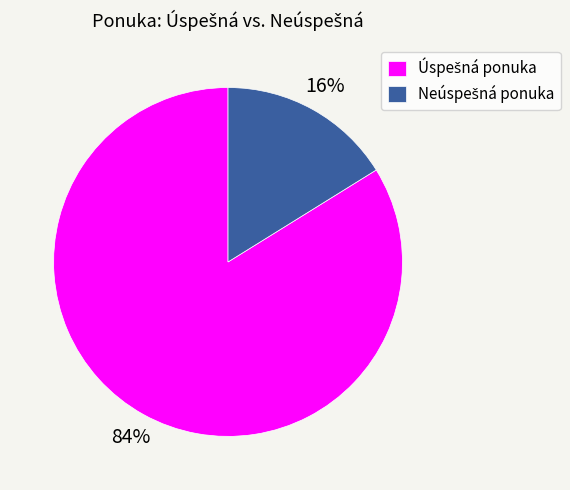

To the nearest percent, what is the difference between the largest and smallest slice percentages?

68%